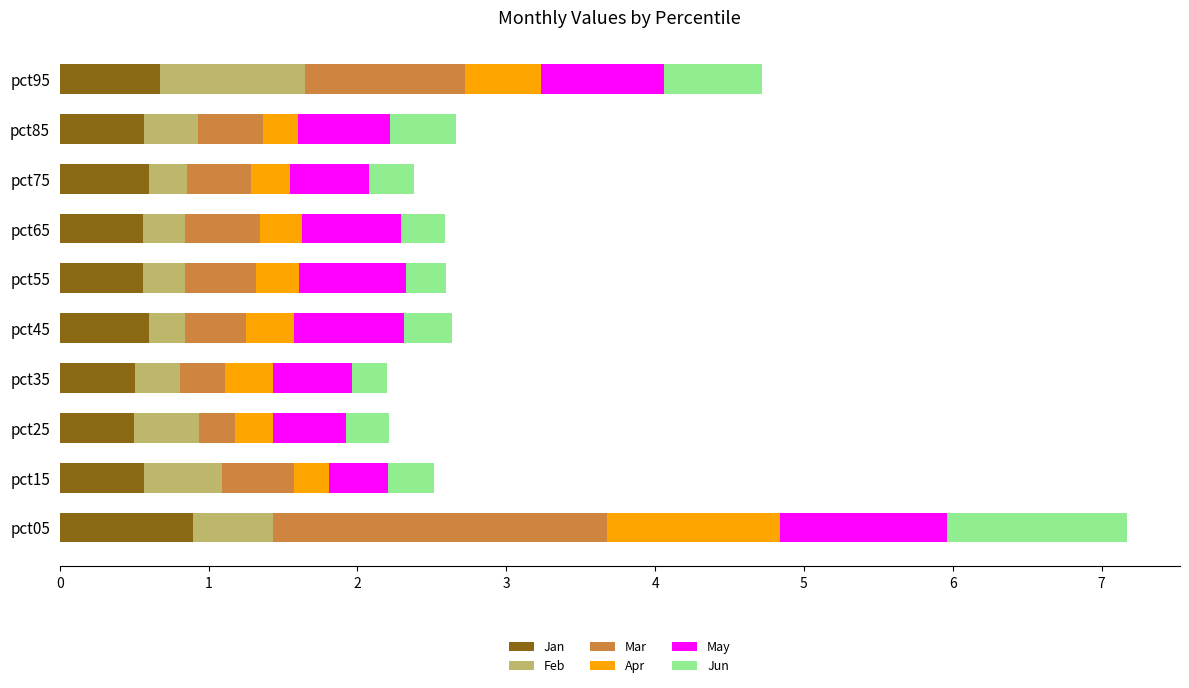

Is it true that Jan equals 0.4 at pct95?

False